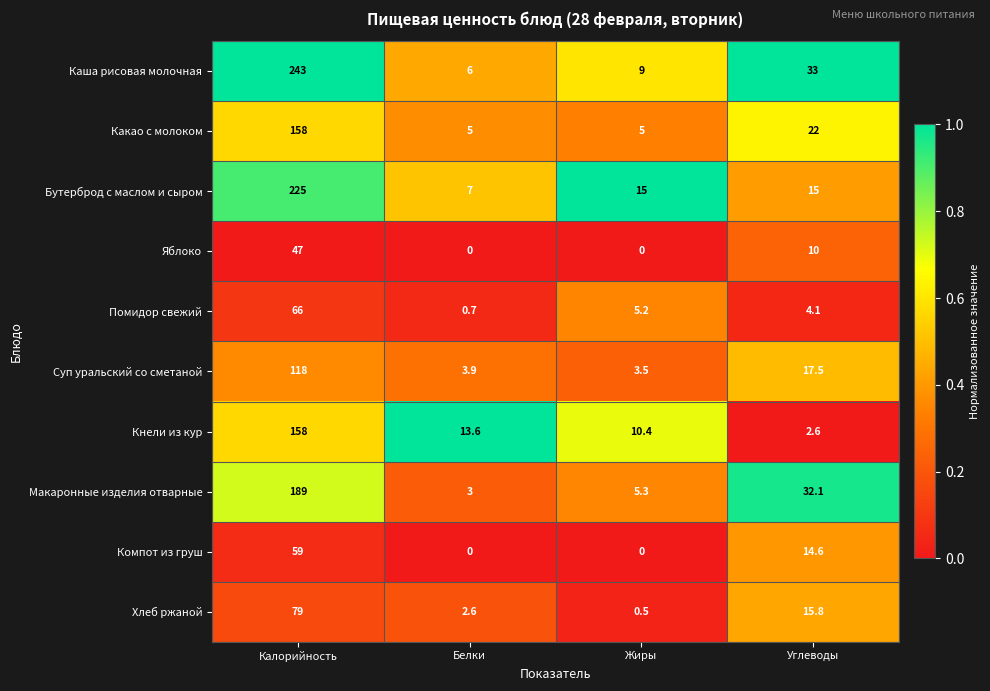

Which series has the largest range (max minus min)?

Каша рисовая молочная